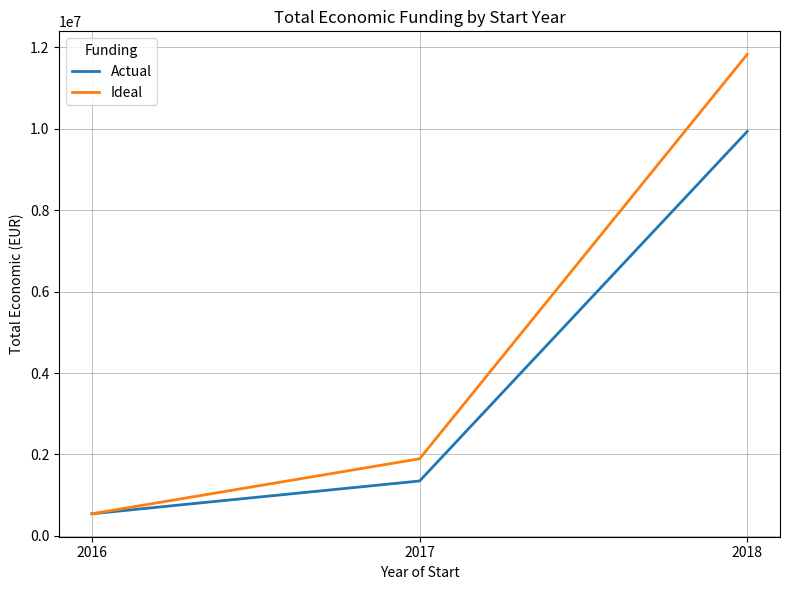

Which series has the largest total across all categories?

Ideal